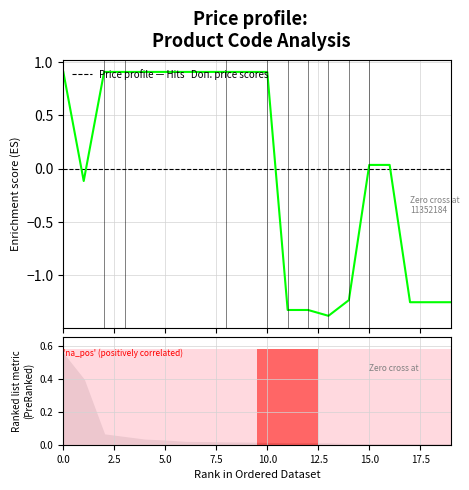

True or false: the data shows -0.9 at 14.

False